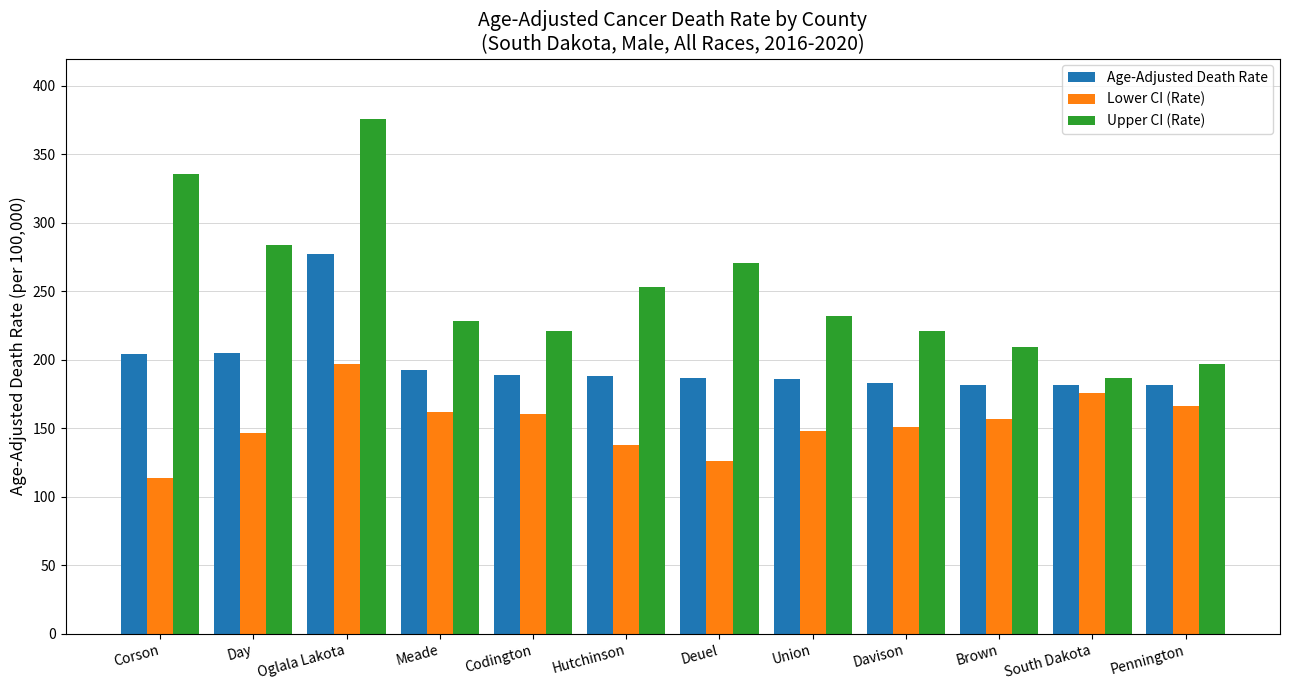

What is the label of the 5th bar from the right?

Union